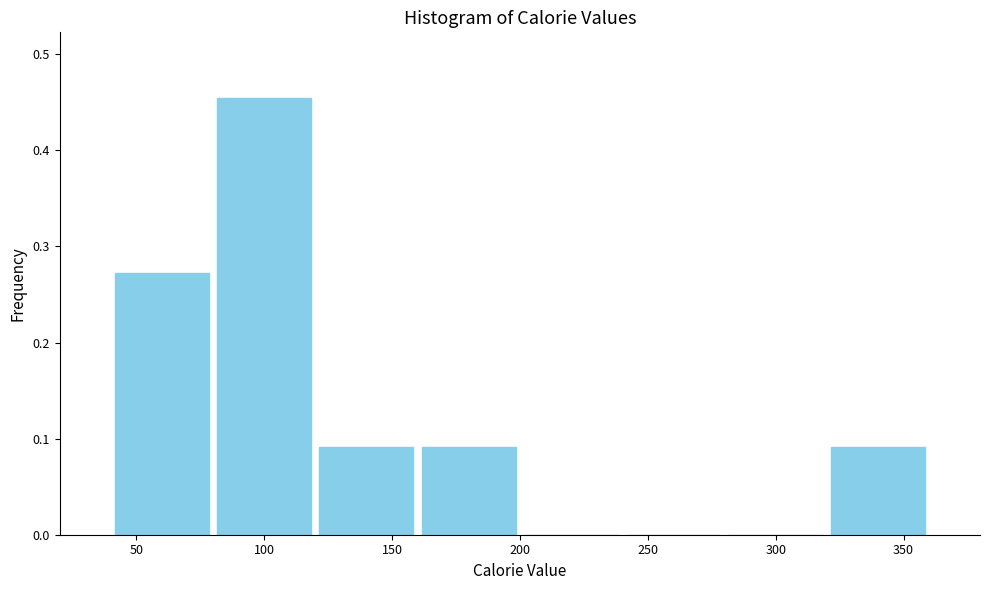

Reading left to right, transcribe this chart: for each bar, give the range it covers on the x-axis and its height. Neither the bar edges nor the heights are printed on the chart, so give them approximately, as read against the axes.

40 to 80: 0.27
80 to 120: 0.45
120 to 160: 0.09
160 to 200: 0.09
200 to 240: 0
240 to 280: 0
280 to 320: 0
320 to 360: 0.09